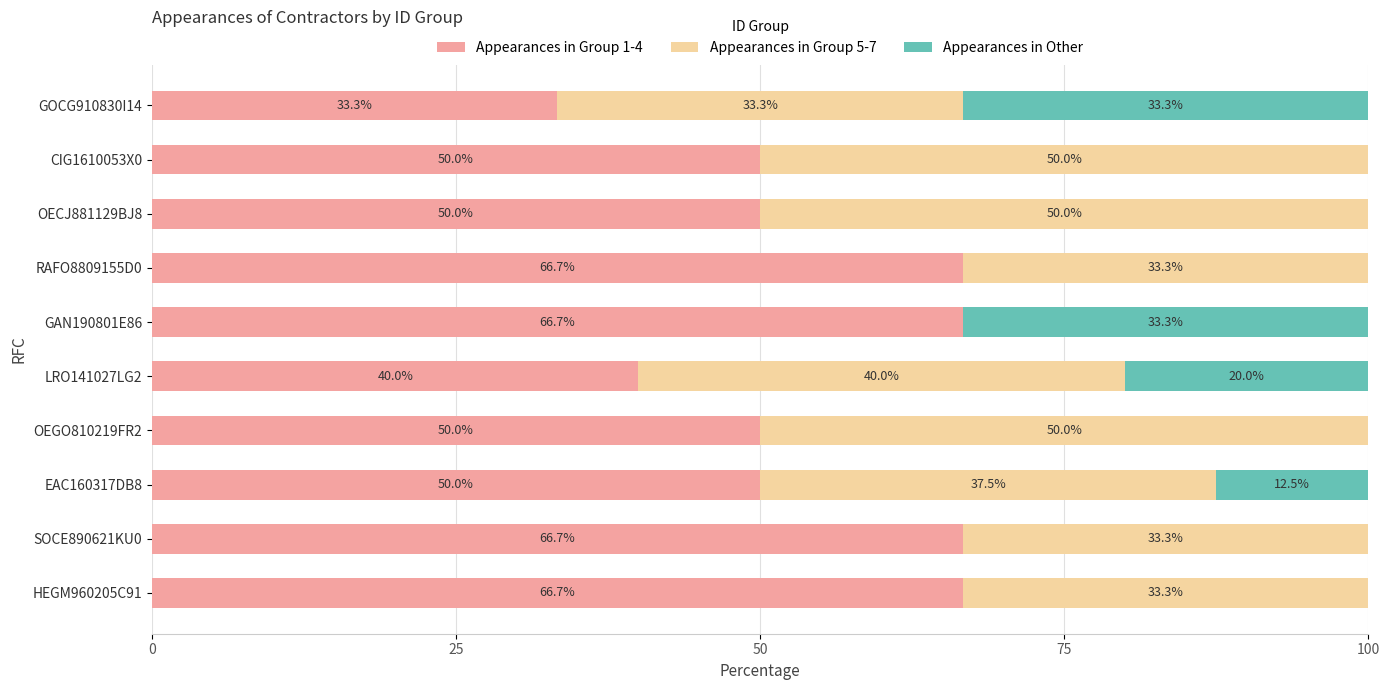

The Appearances in Group 1-4 series shows 60.1 at LRO141027LG2. True or false?

False